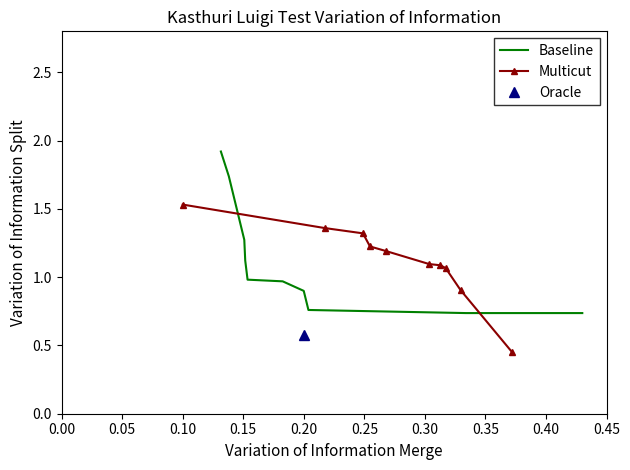

Is it true that Baseline equals 1.0 at 0.35?

False